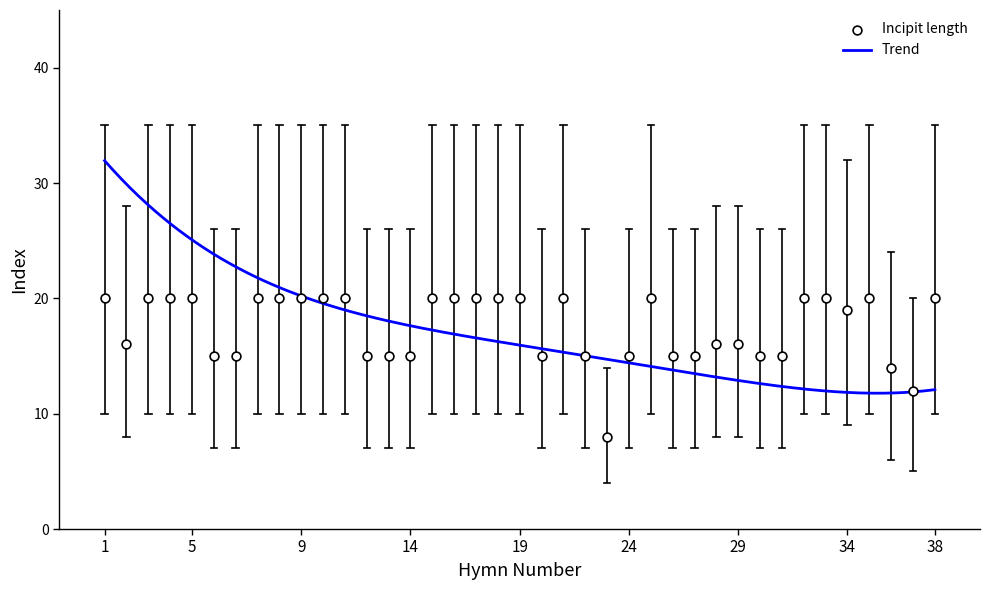

Which series contains the highest Y value?

incipit_high